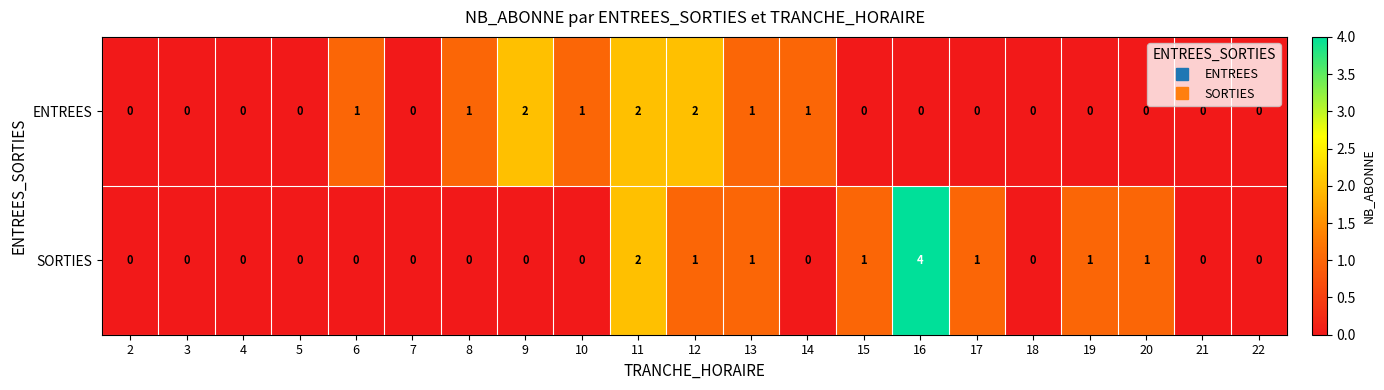

How many categories are shown in the chart?

21